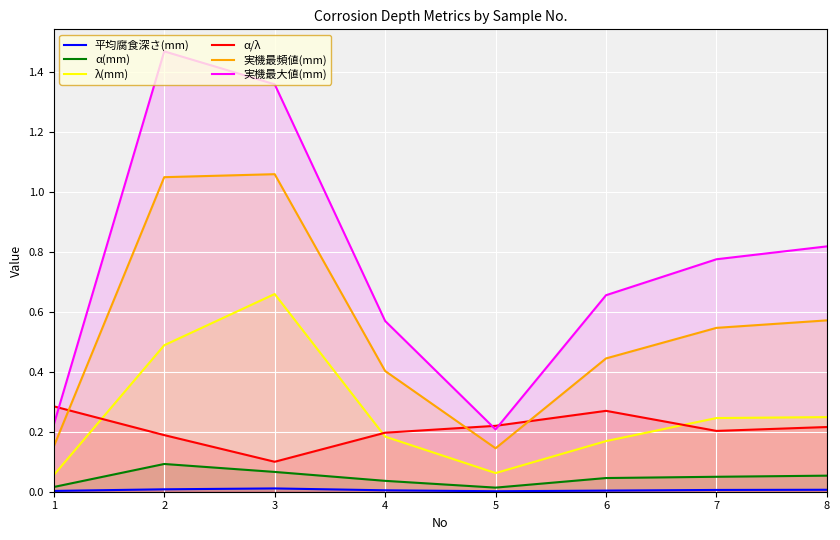

What is the sum of all α/λ values?

1.7